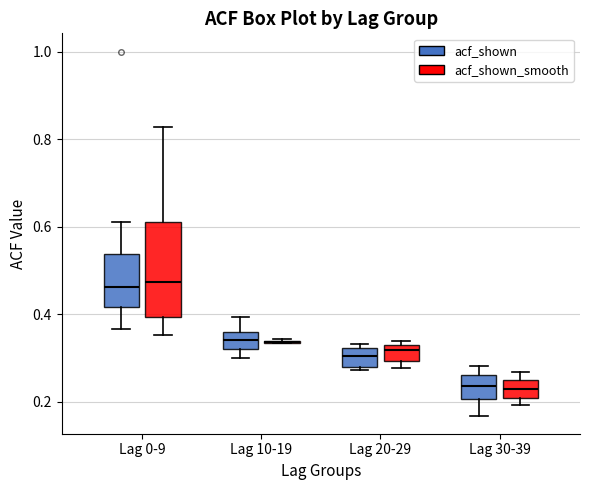

Where does the upper whisker of the box for Lag 10-19 (acf_shown) end on the y-axis? The values are not printed on the chart, so give them approximately, as read against the axis.

0.40